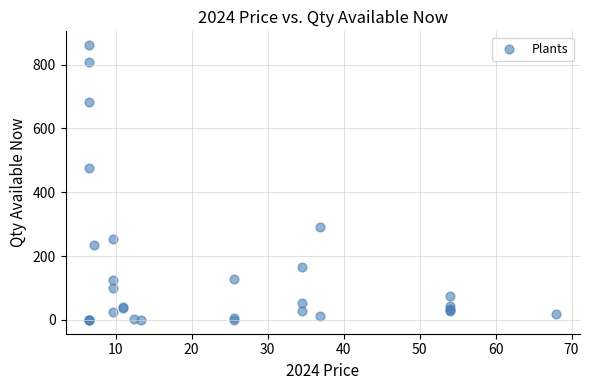

What Y value in the scatter plot is closest to 430?

477